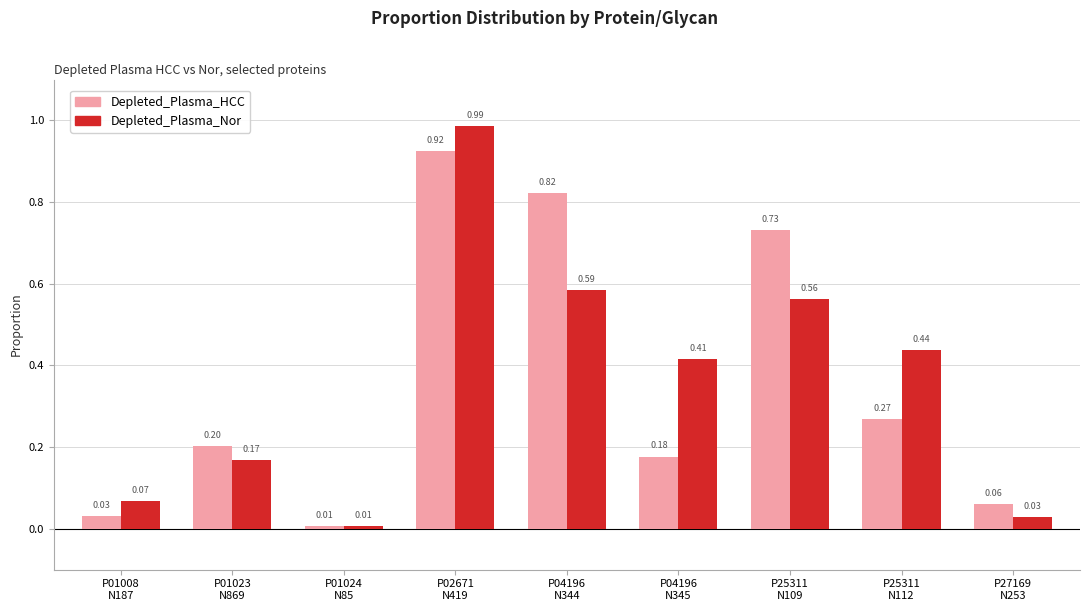

What is the sum of all Depleted_Plasma_HCC values?

3.2